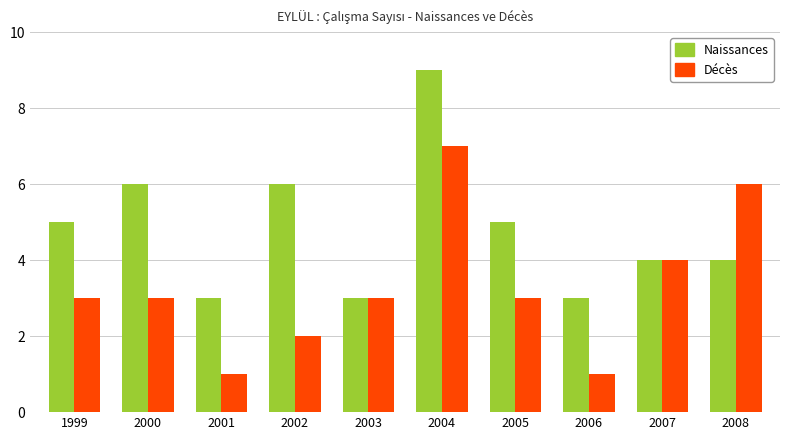

What is the difference between the Décès values at 2002 and 2004?

5